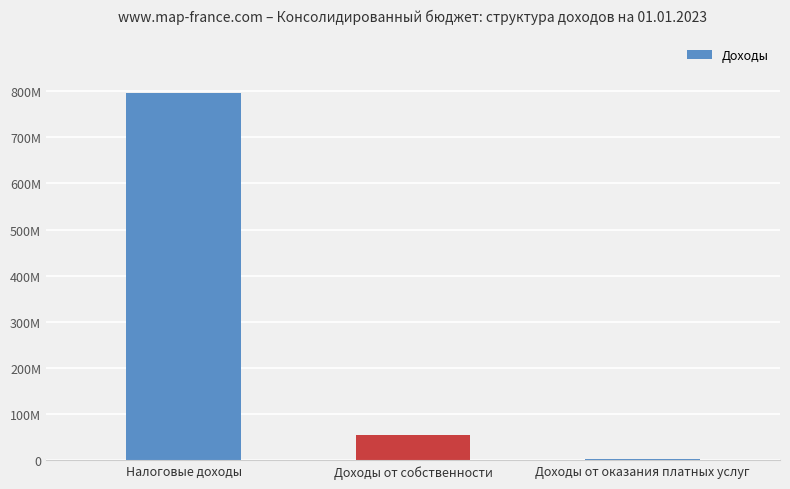

Reading left to right, what are all the values shown in this chart?

Налоговые доходы=795705558.8	Доходы от собственности=55972385.8	Доходы от оказания платных услуг=3881049.3